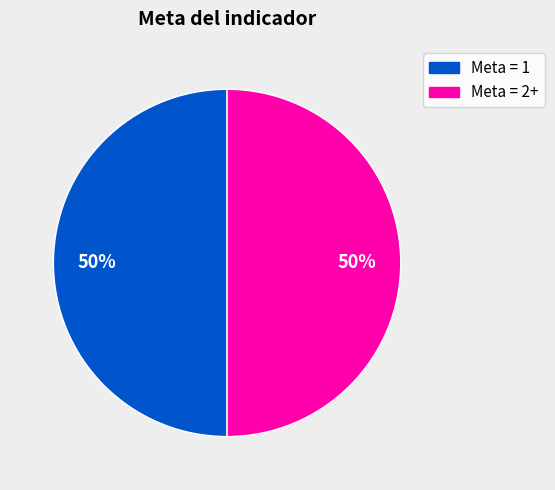

What percentage is the Meta = 2+ slice, to the nearest percent?

50%